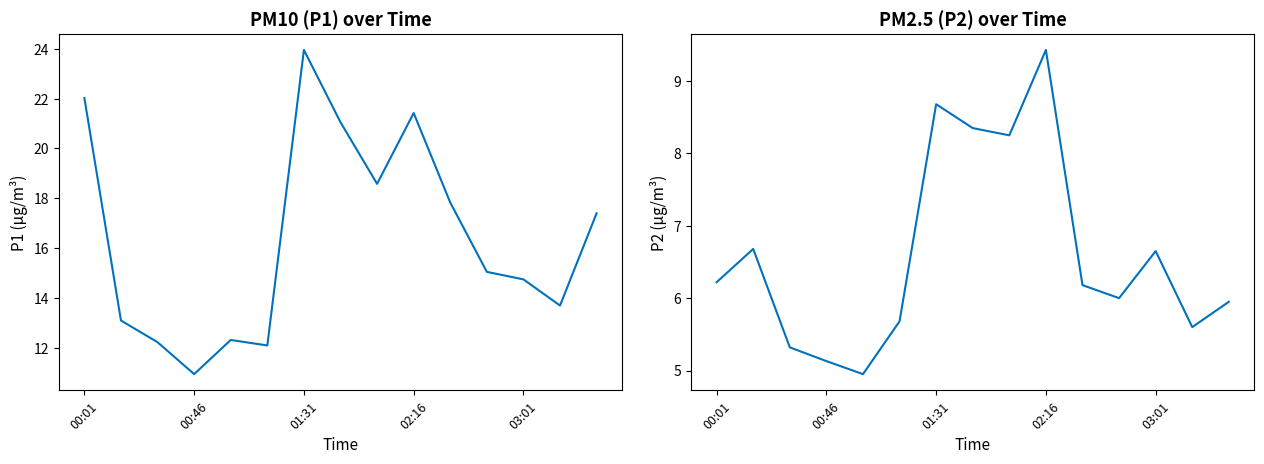

True or false: P2 and P1 intersect in this chart.

False